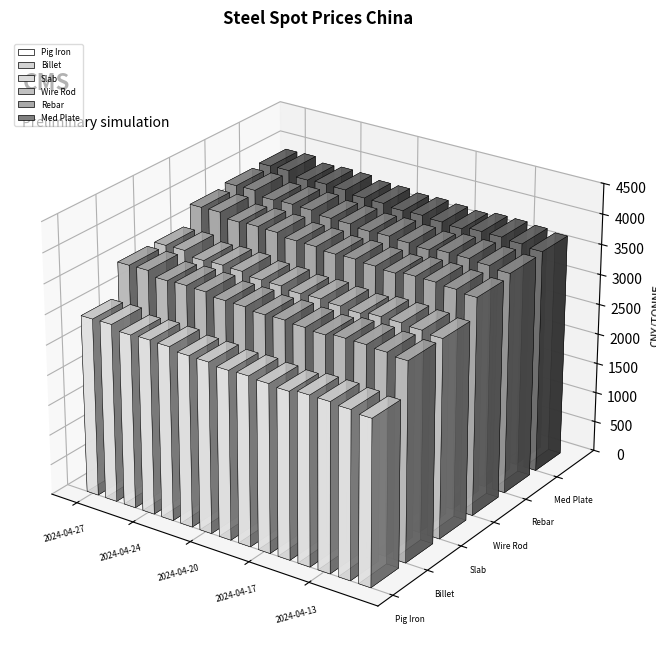

Which category has the lowest value across all series?

2024-04-11